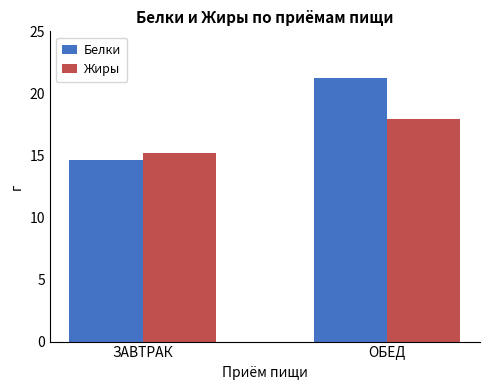

What is the sum of all Жиры values?

33.1